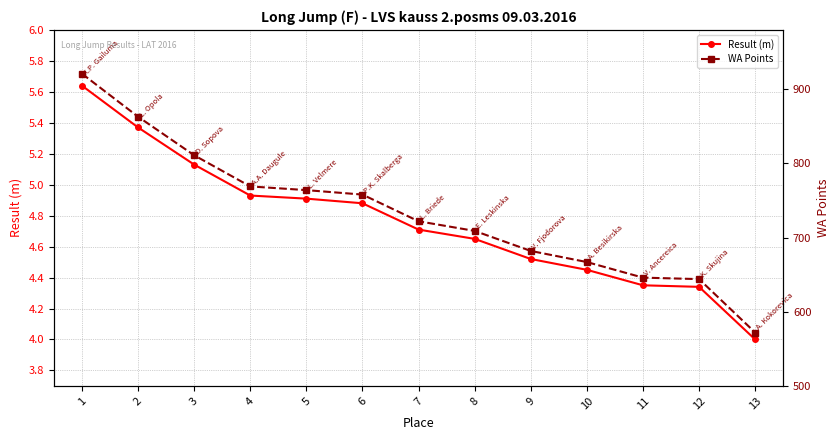

What is the average value of the WA Points series?

732.9